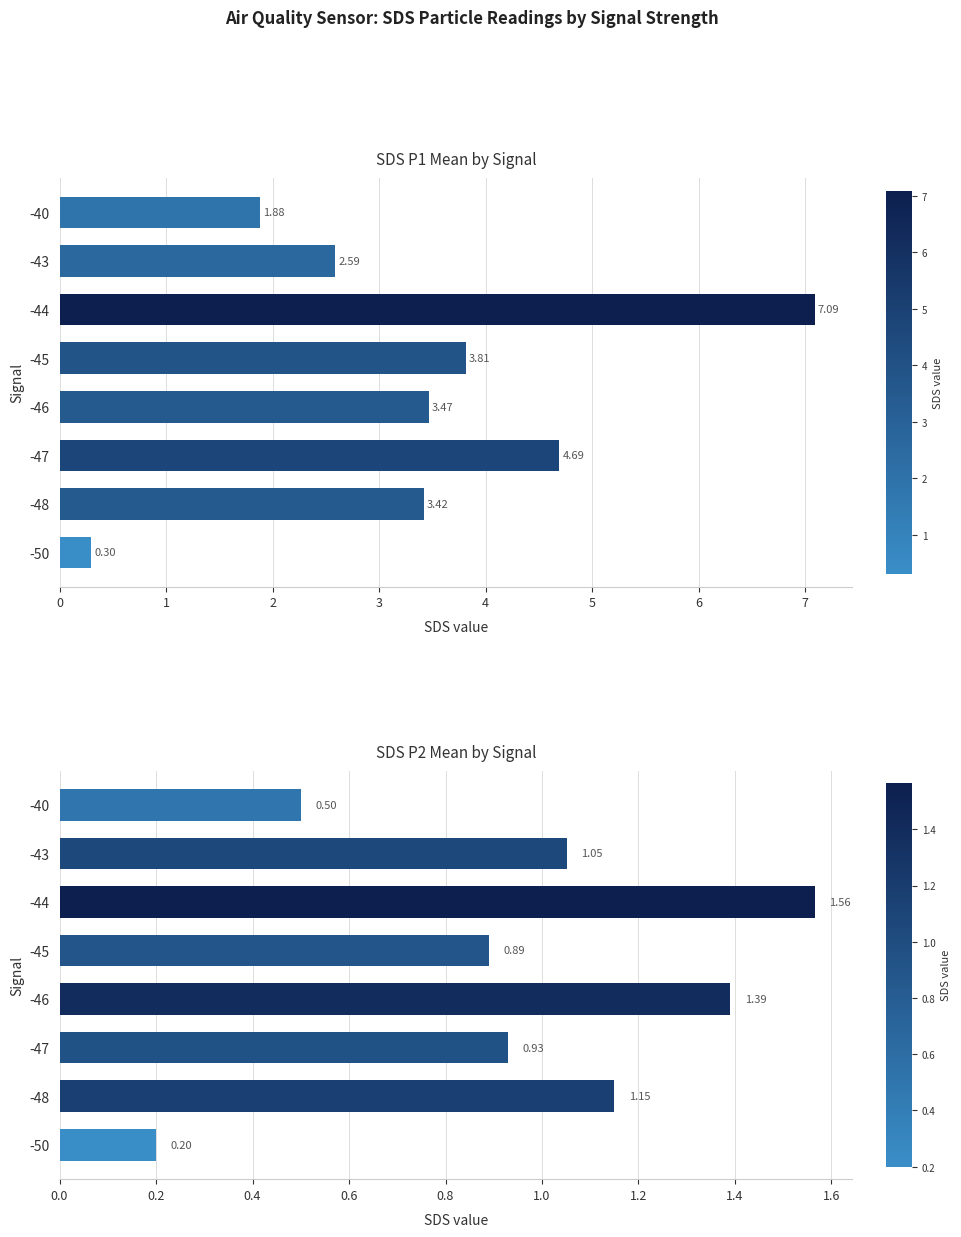

What is the minimum value shown in the chart?

0.2